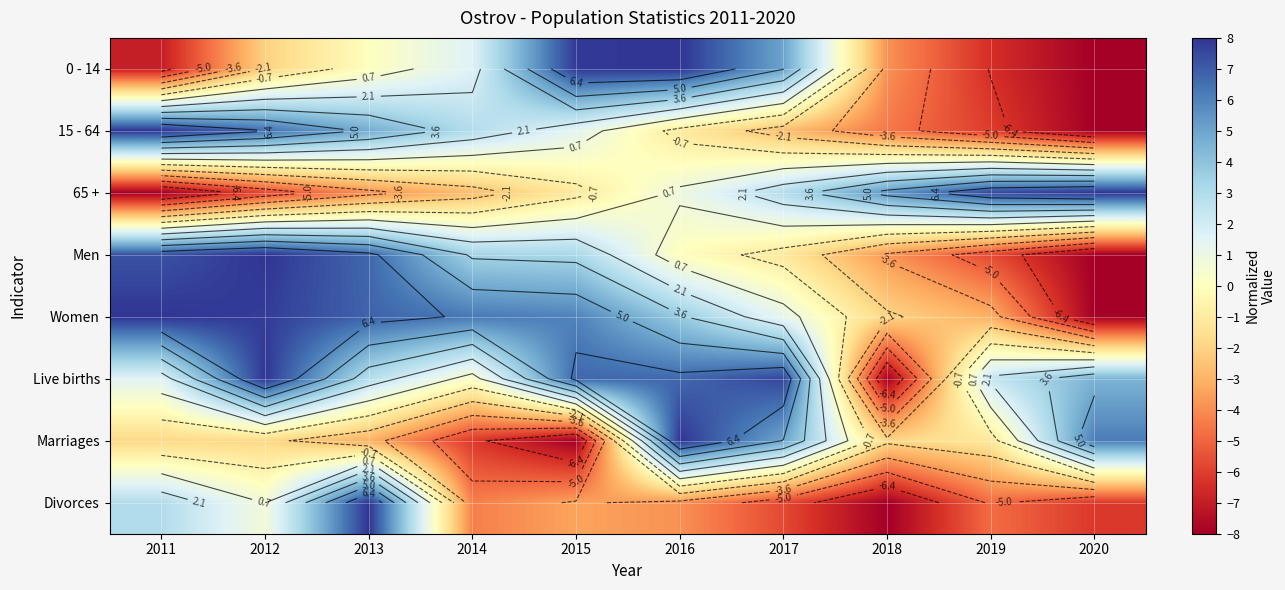

At 2014, list the series in order from largest to smallest.

Women, Men, 15 - 64, 0 - 14, Live births, 65 +, Divorces, Marriages